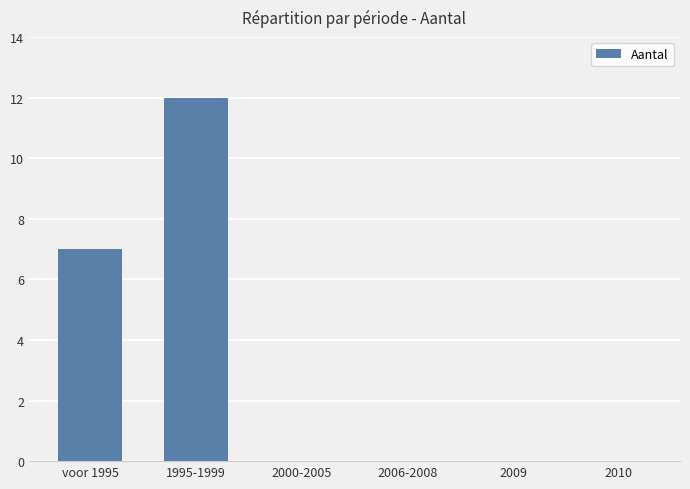

True or false: the data shows 4 at voor 1995.

False